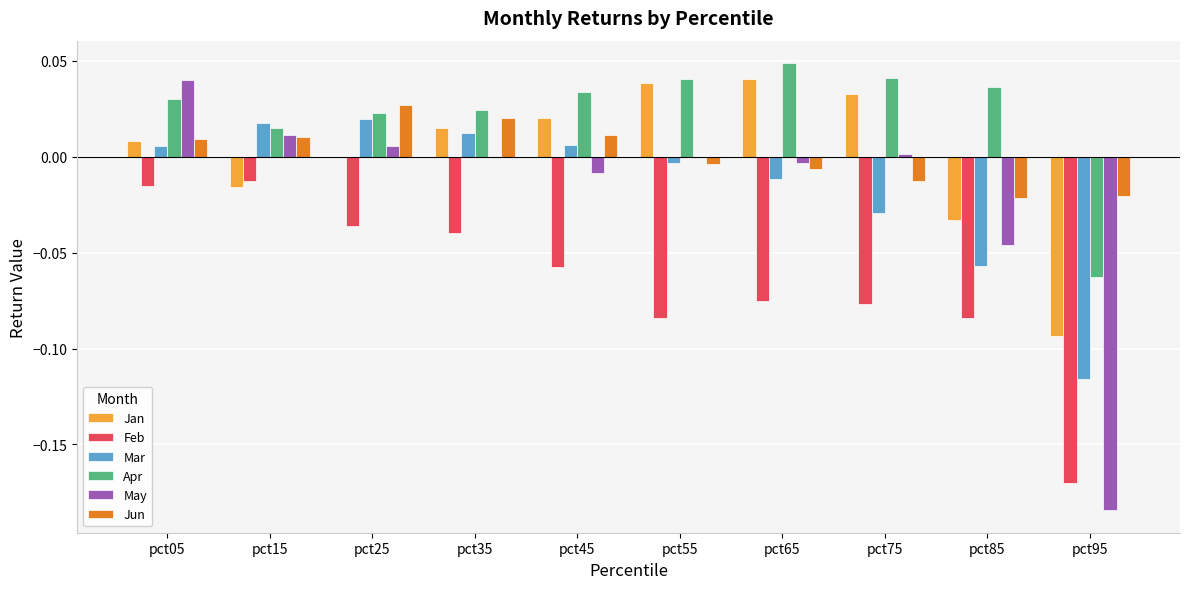

True or false: Jan has a value of 0.0 at pct55.

True